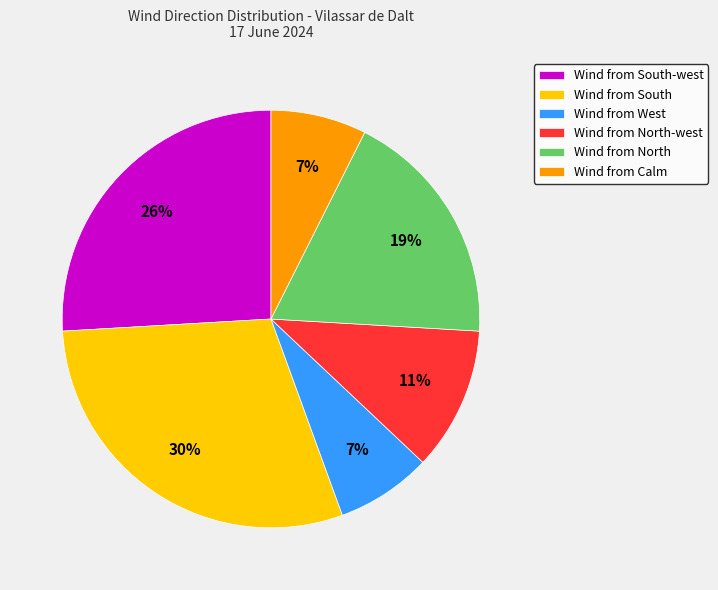

Is it true that Wind from Calm is 1% of the pie?

False